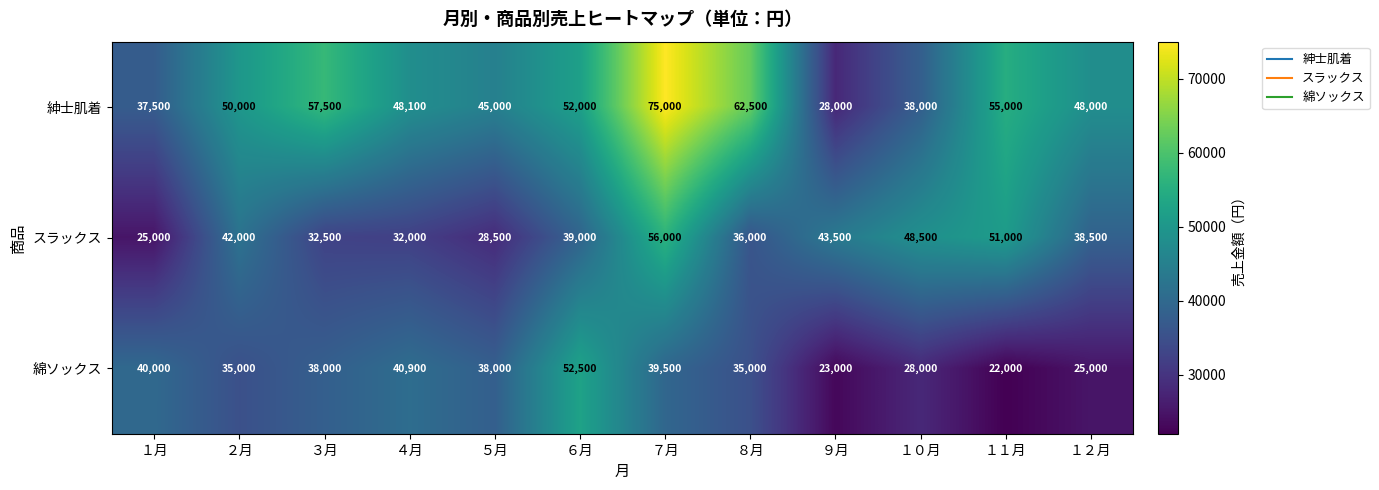

Which series has the largest range (max minus min)?

紳士肌着